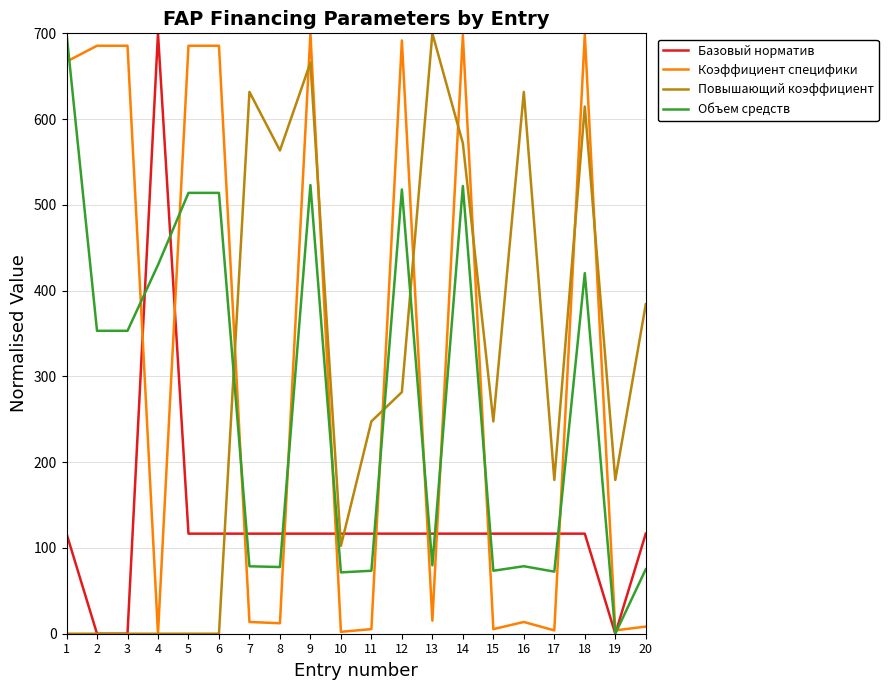

Between 2 and 17, which series saw the biggest shift?

Коэффициент специфики